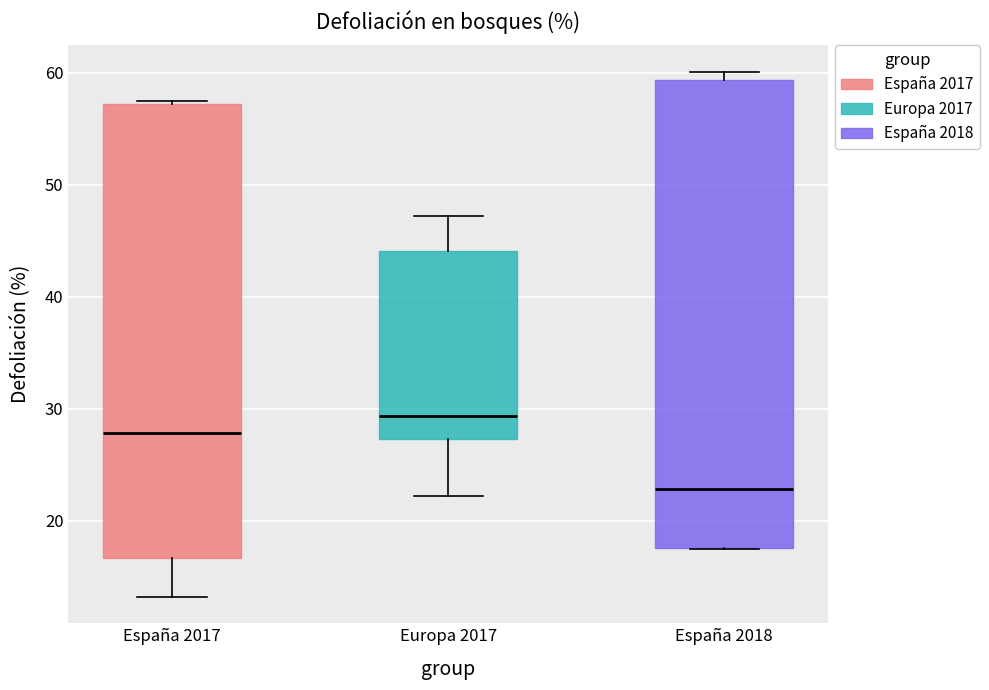

Reading left to right, read every box against the y-axis: the position of its median line, the range the box covers, and the ends of its whiskers. The values are not printed on the chart, so give them approximately, as read against the axis.

España 2017: median 28, box 17 to 57, whiskers 13 to 58
Europa 2017: median 29, box 27 to 44, whiskers 22 to 47
España 2018: median 23, box 18 to 59, whiskers 18 to 60